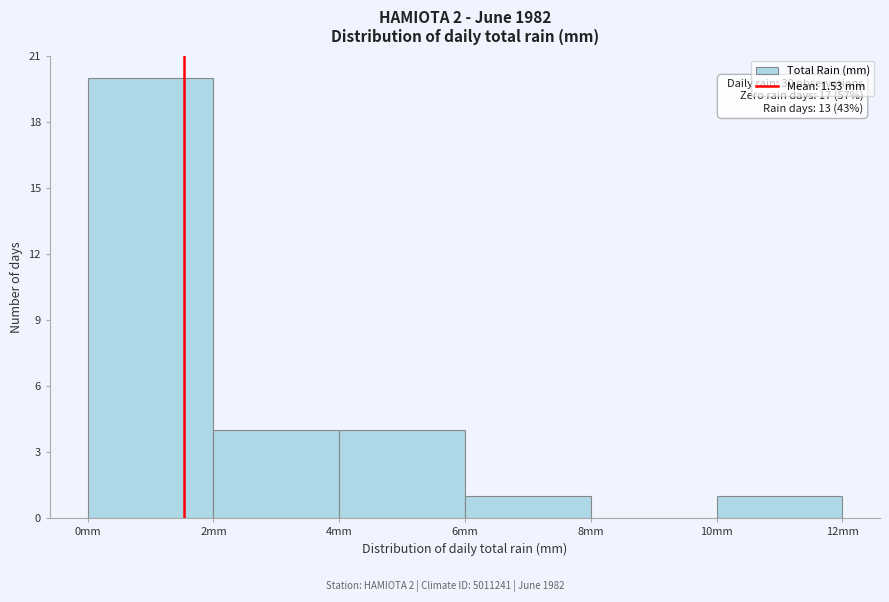

Which range on the x-axis has the tallest bar?

0 to 2